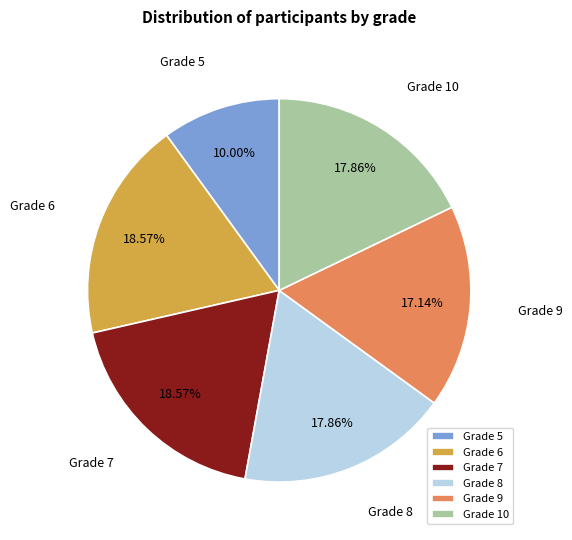

To the nearest percent, what is the average slice percentage?

17%